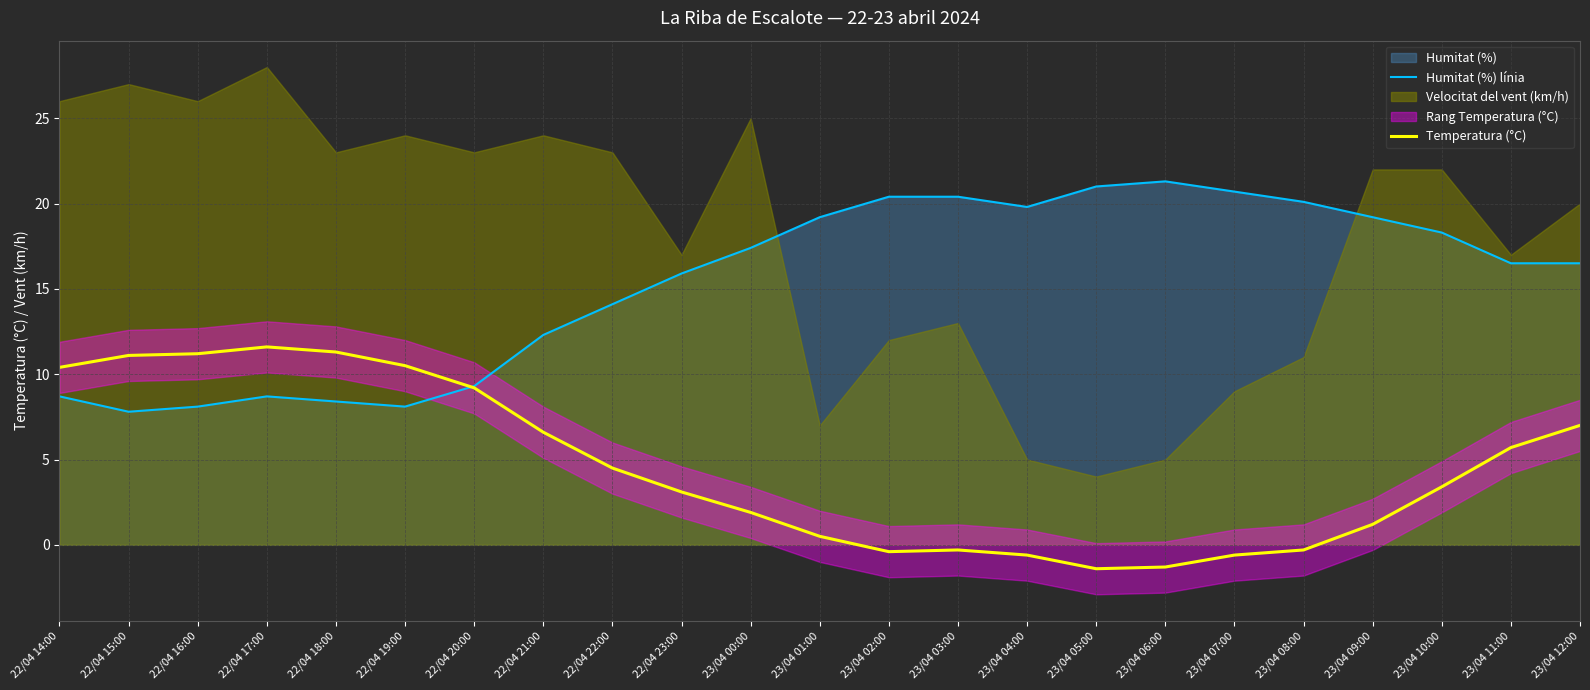

Where does the Temperatura (°C) series first go above 3?

22/04 14:00